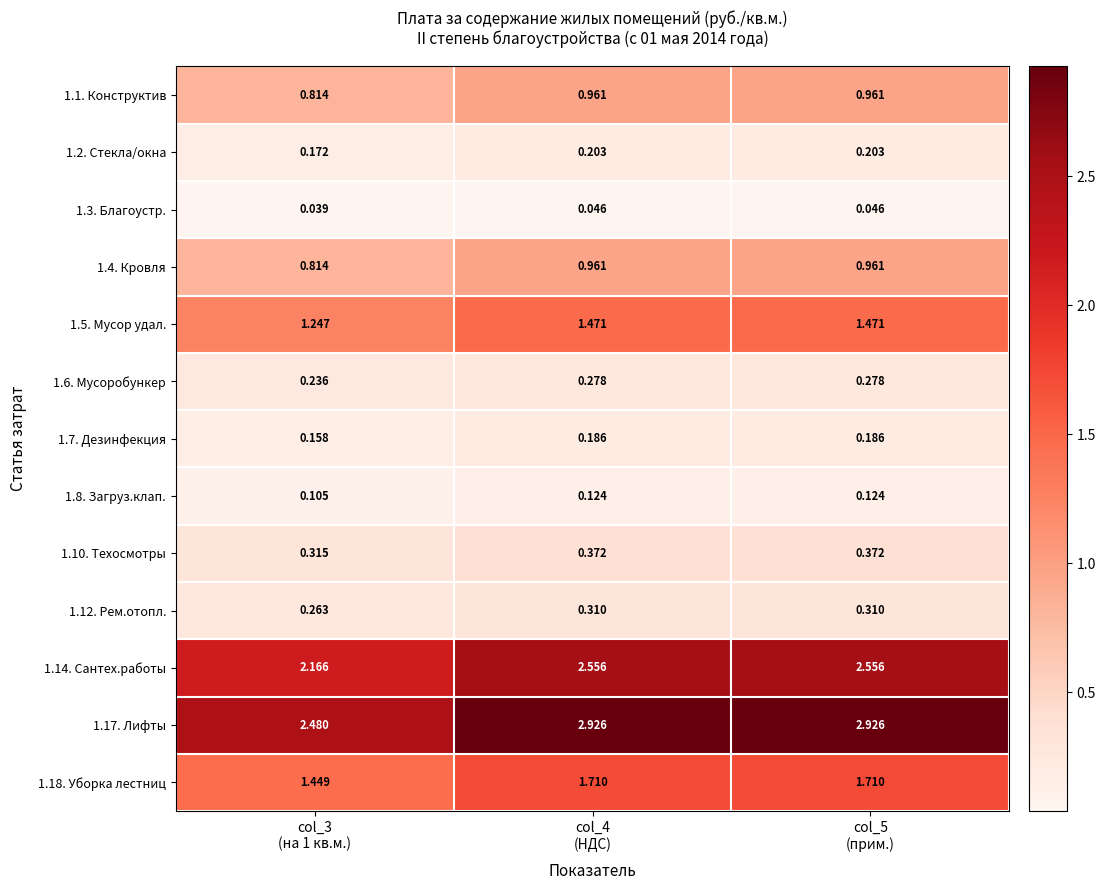

What is the difference between the highest and lowest values at col_3
(на 1 кв.м.)?

2.4